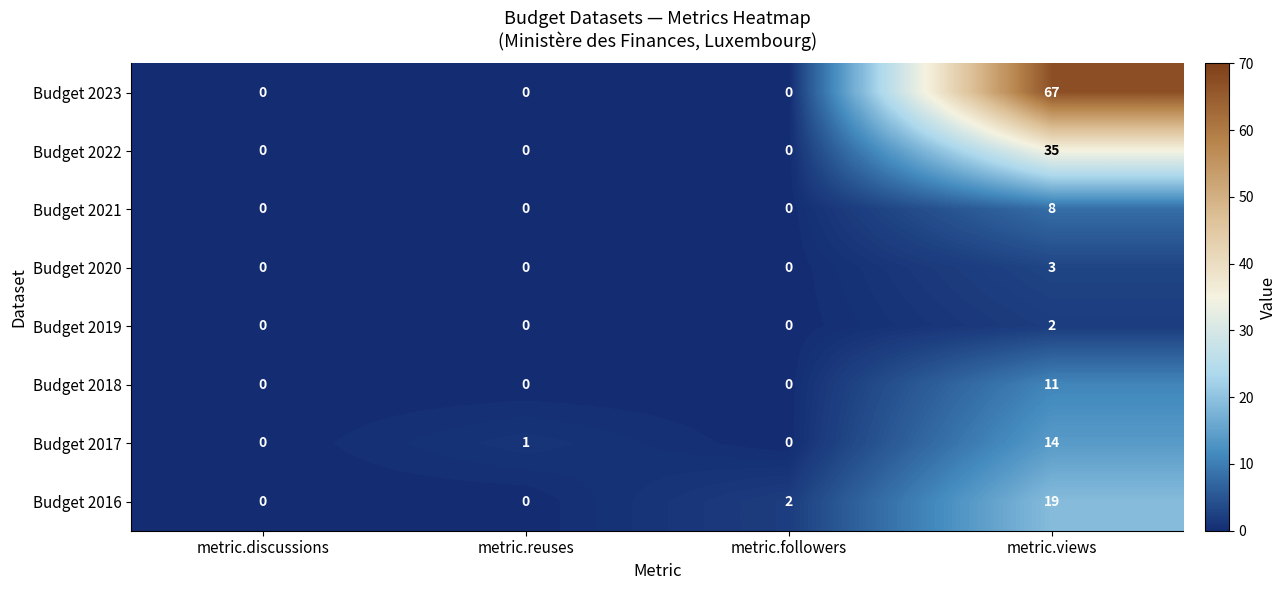

Is it true that Budget 2023 equals 36 at metric.reuses?

False